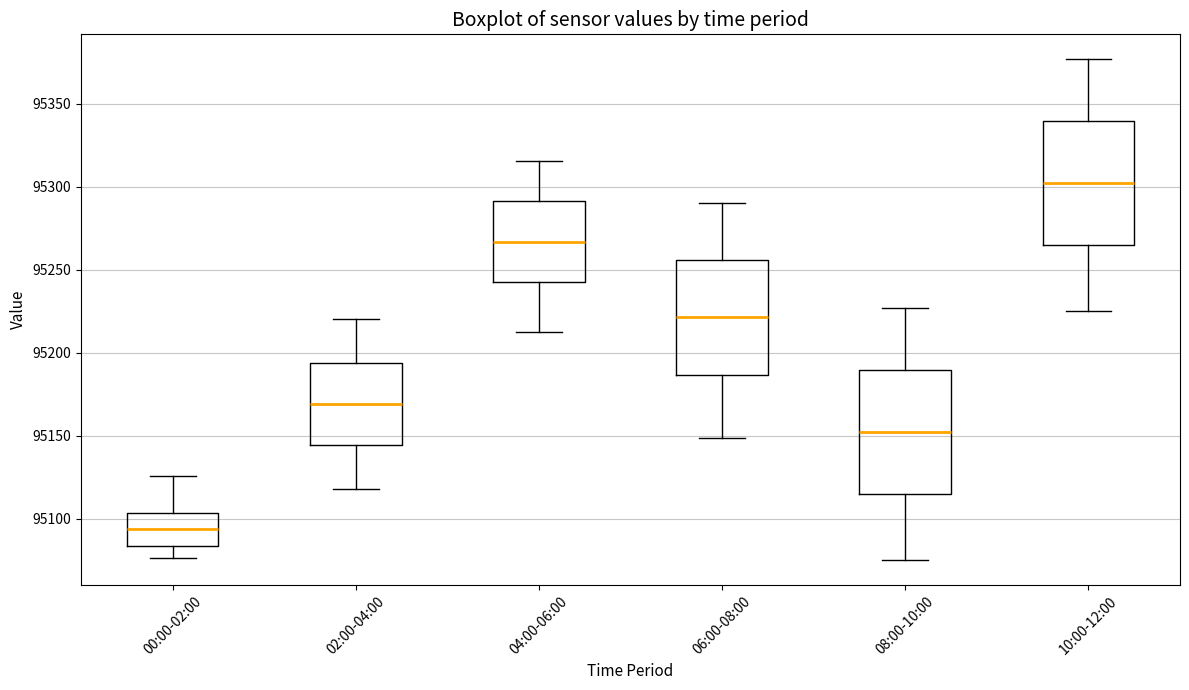

Reading left to right, transcribe this box plot: for each box, give where its median line is, the range the box spans, and where its two whiskers end, as read against the y-axis. The values are not printed on the chart, so give them approximately, as read against the axis.

00:00-02:00: median 95095, box 95085 to 95105, whiskers 95075 to 95125
02:00-04:00: median 95170, box 95145 to 95195, whiskers 95120 to 95220
04:00-06:00: median 95265, box 95245 to 95290, whiskers 95215 to 95315
06:00-08:00: median 95220, box 95185 to 95255, whiskers 95150 to 95290
08:00-10:00: median 95155, box 95115 to 95190, whiskers 95075 to 95225
10:00-12:00: median 95305, box 95265 to 95340, whiskers 95225 to 95375